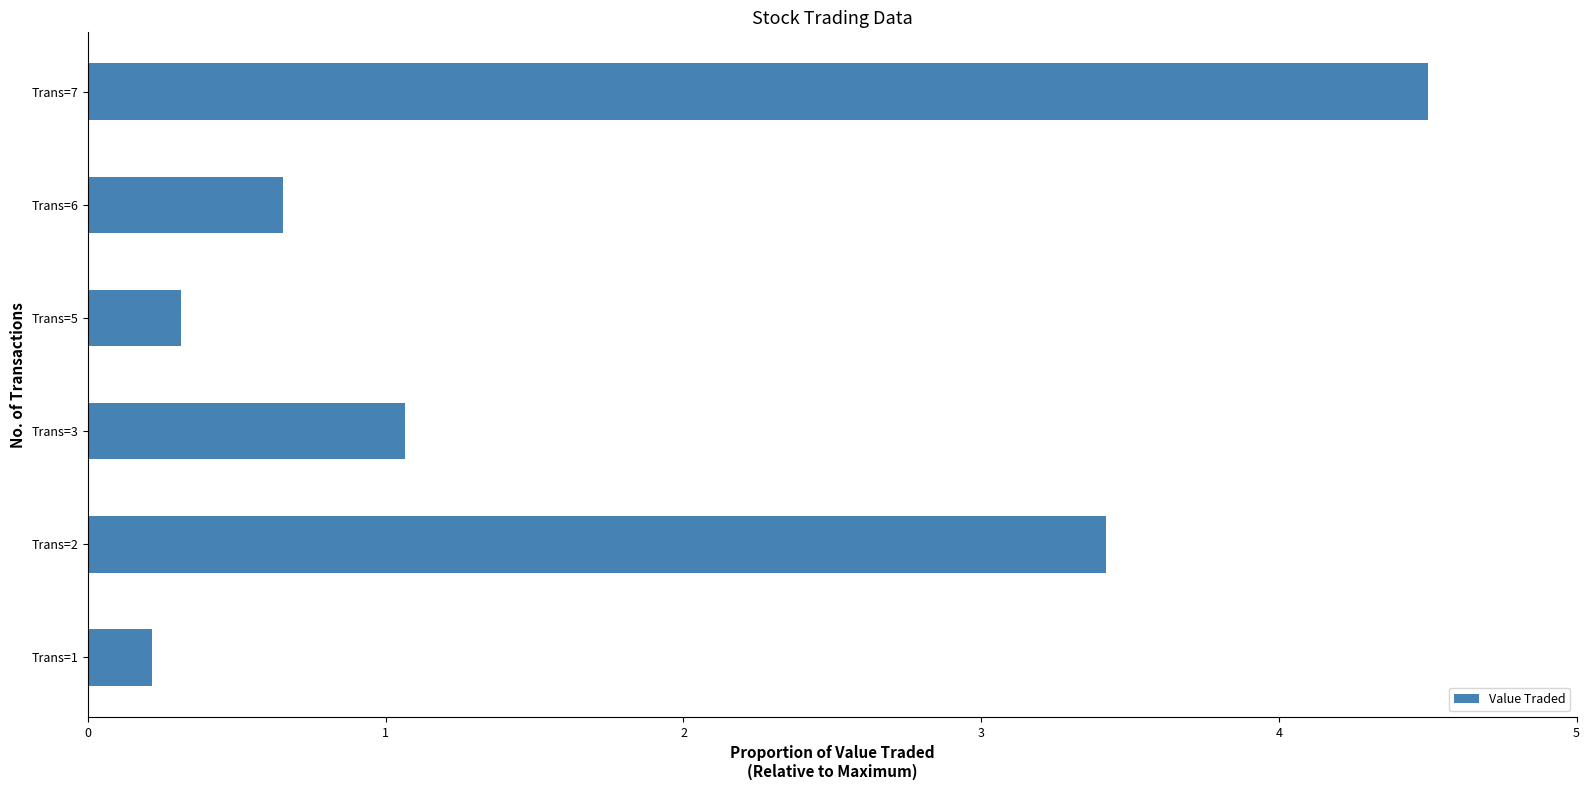

What is the greatest value displayed?

4.5